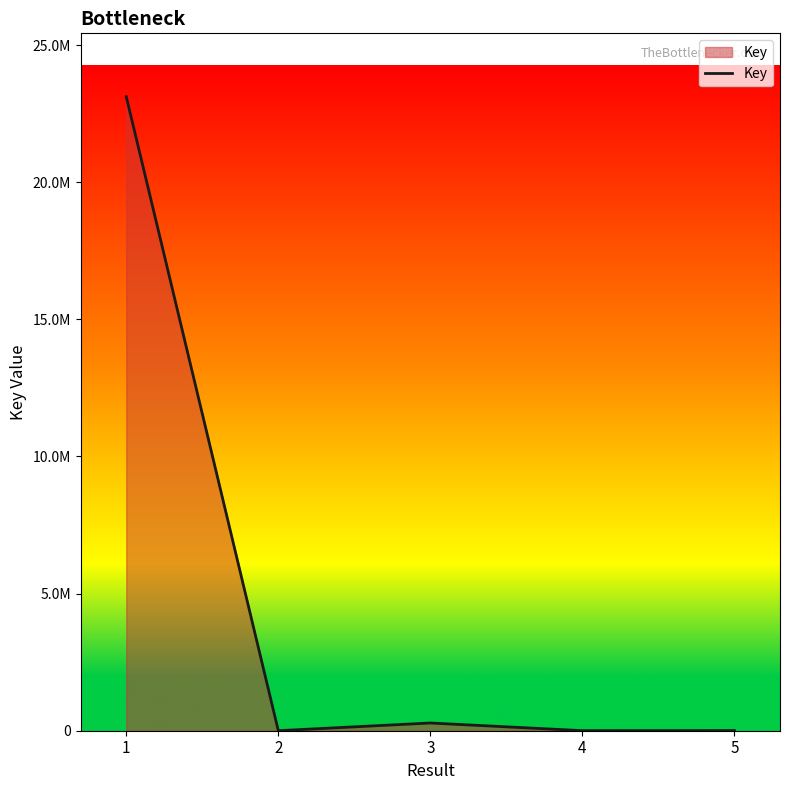

Does the chart display data point markers on the line(s)?

No